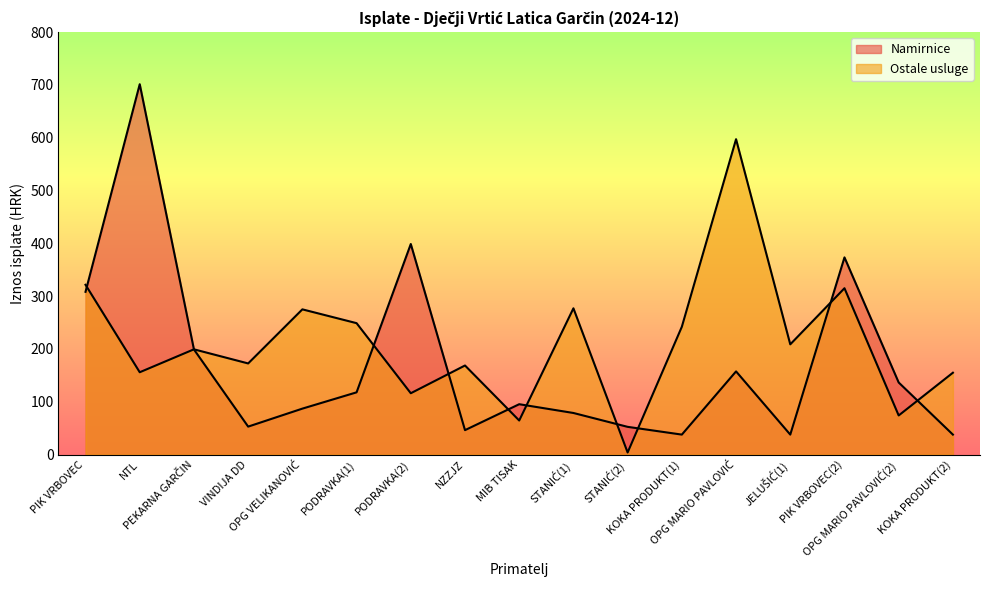

True or false: Namirnice has a value of 117.8 at PODRAVKA(1).

True